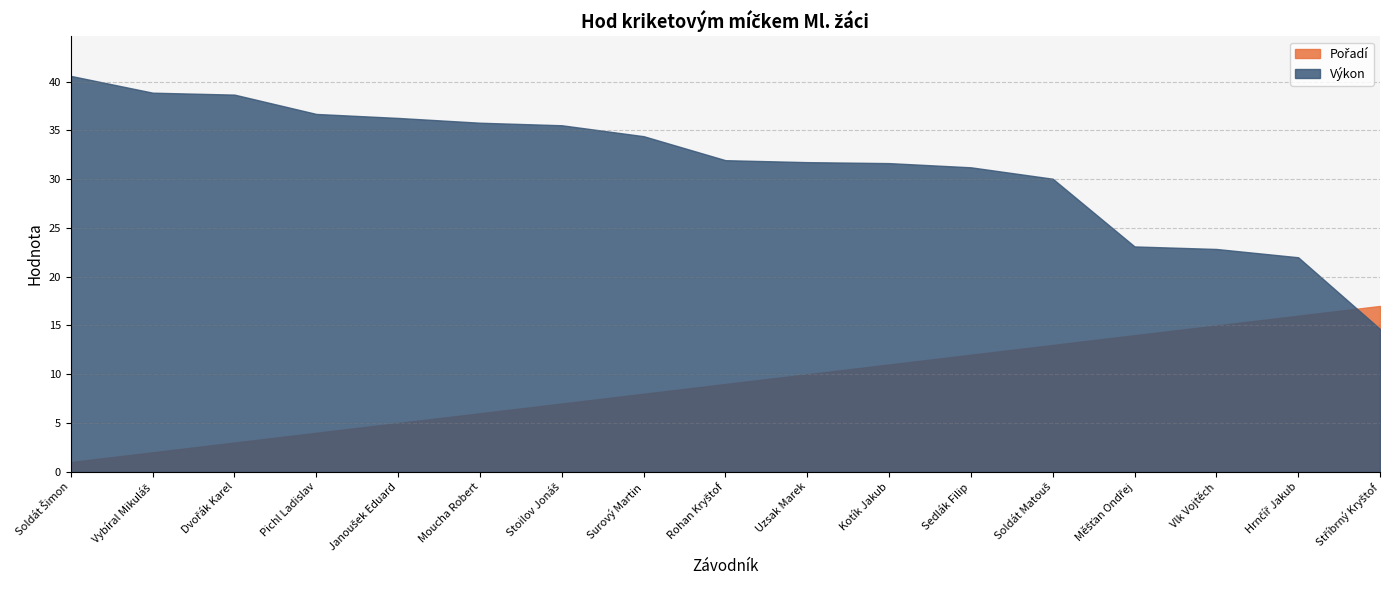

At how many categories does at least one series exceed 37?

3